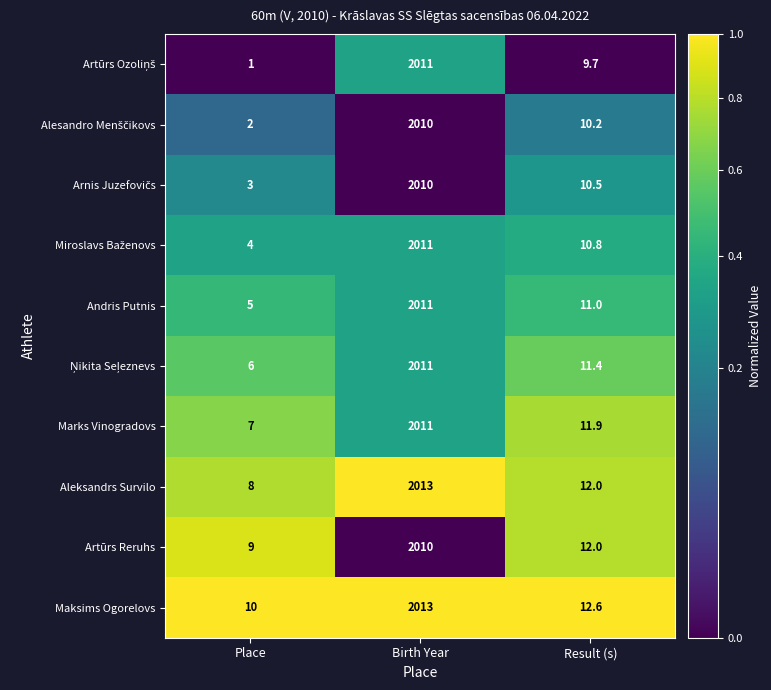

What is the approximate value of Artūrs Reruhs at Birth Year?

2010.0